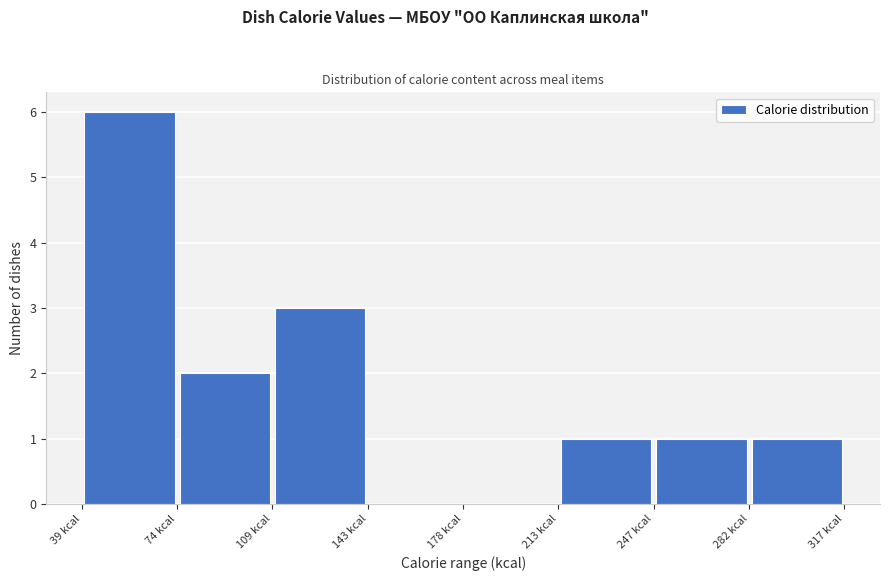

Over which range of the x-axis is the bar tallest?

40 to 75